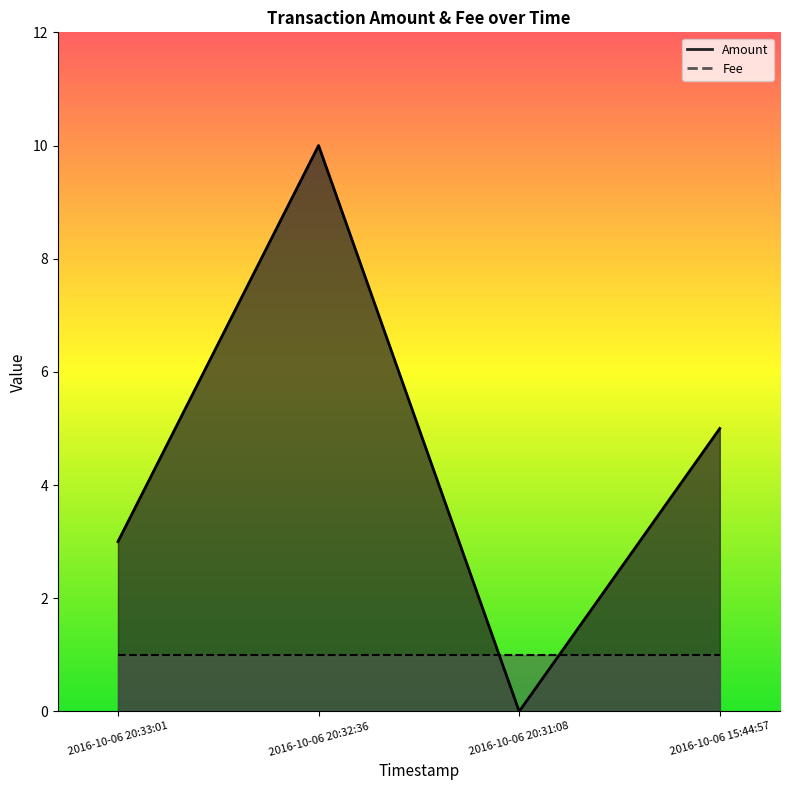

The value at 2016-10-06 20:33:01 is 3. True or false?

True